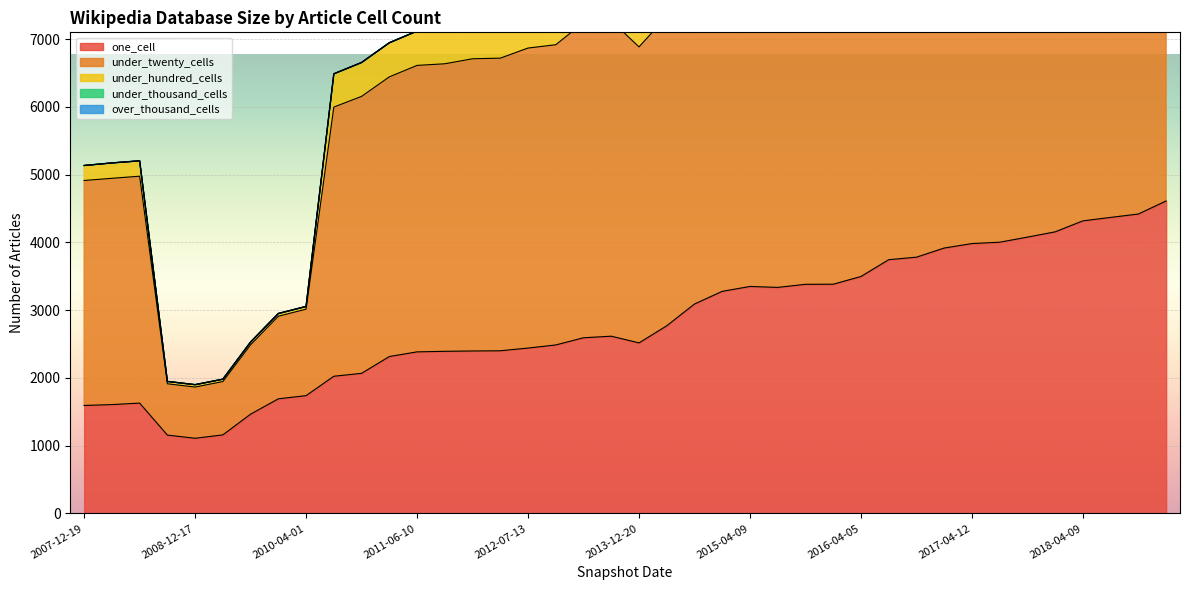

True or false: under_hundred_cells and over_thousand_cells cross at least once.

False